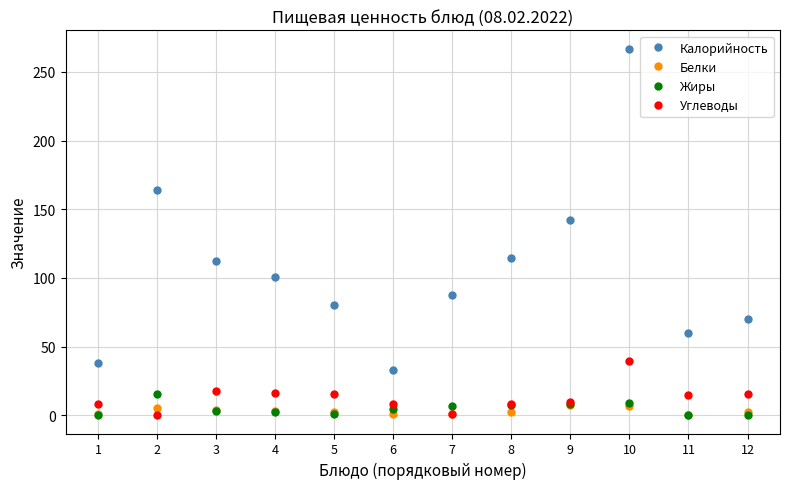

The Белки series shows 6.8 at 10. True or false?

True